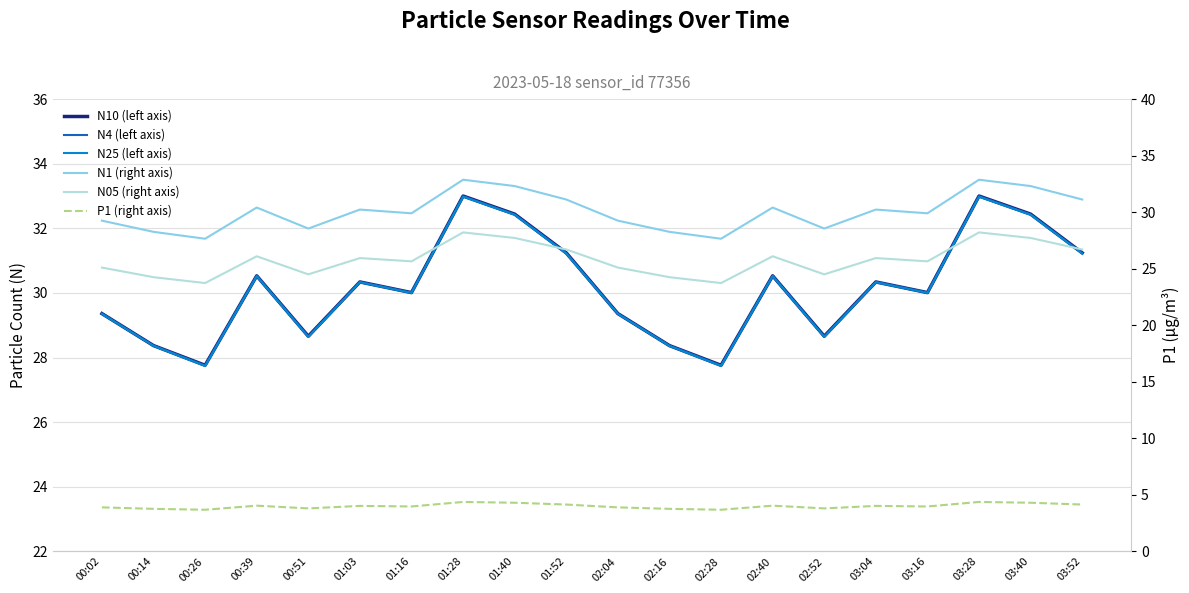

What is the total value across all series at 03:28?

164.4